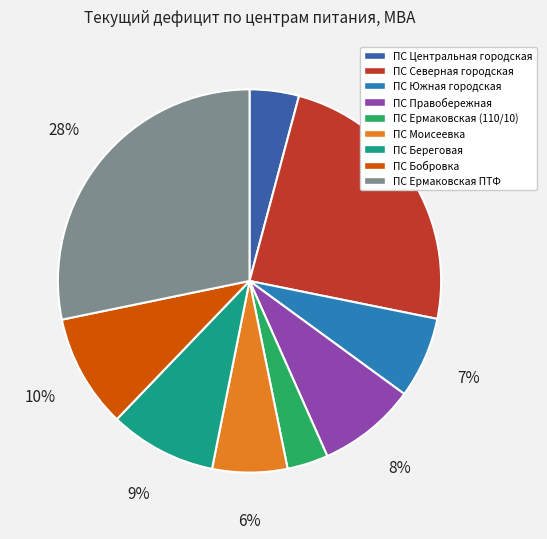

Is there any slice that represents more than half of the pie?

No